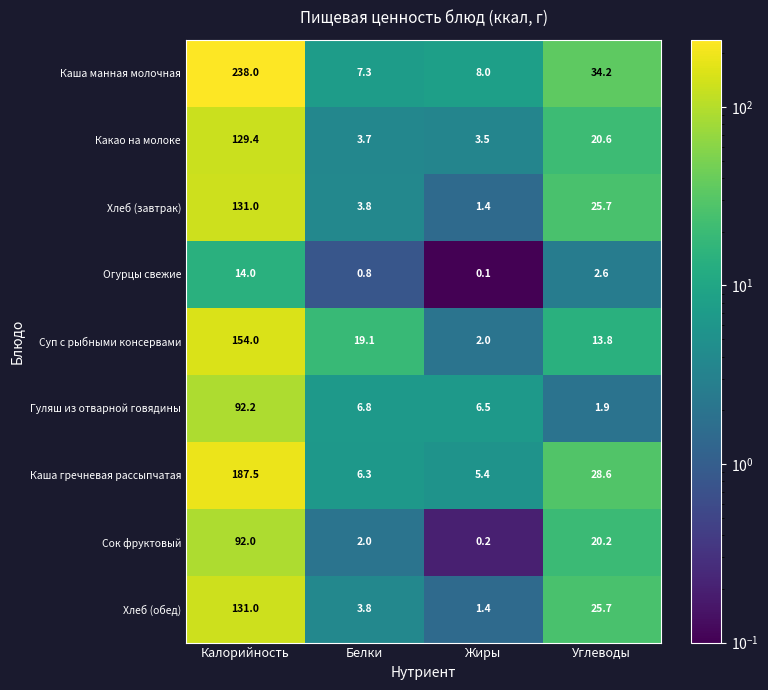

How many series are shown in this chart?

9